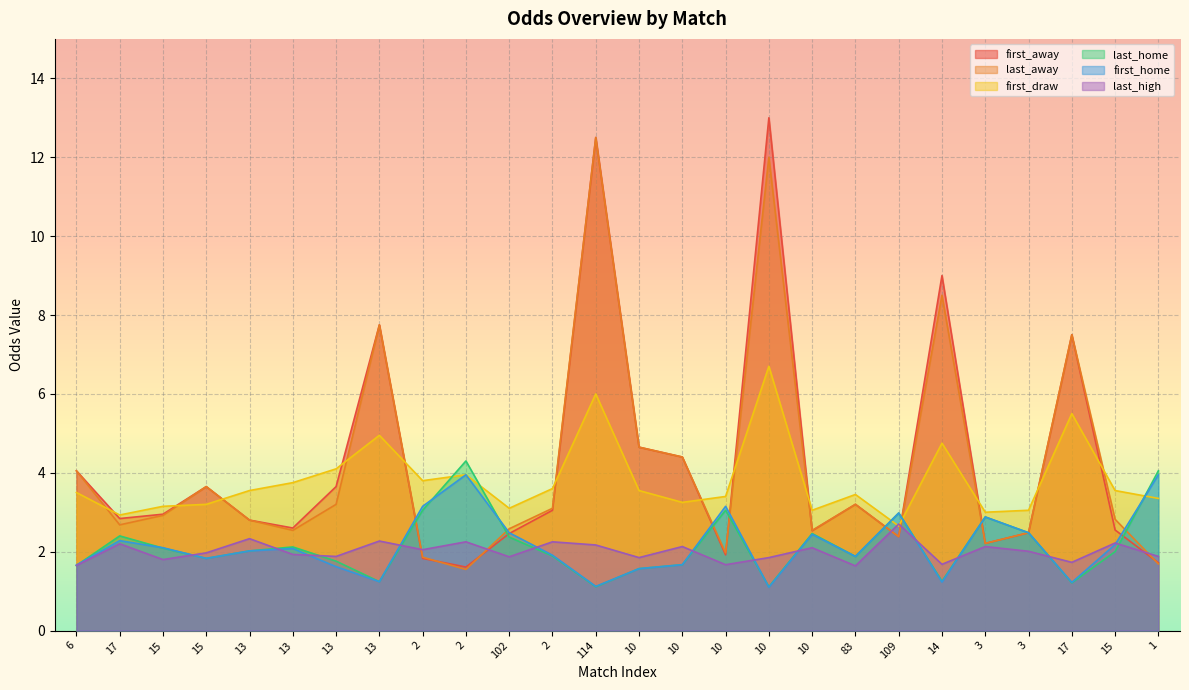

How many lines are shown in the chart?

6